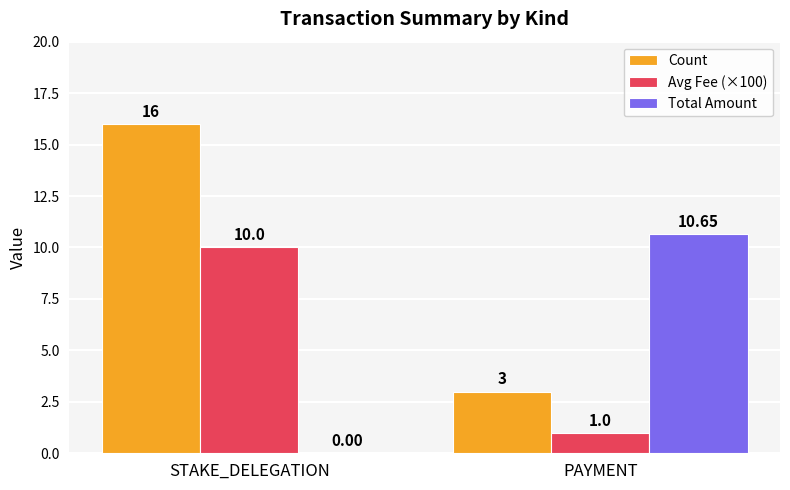

Which category has the highest value across all series?

STAKE_DELEGATION